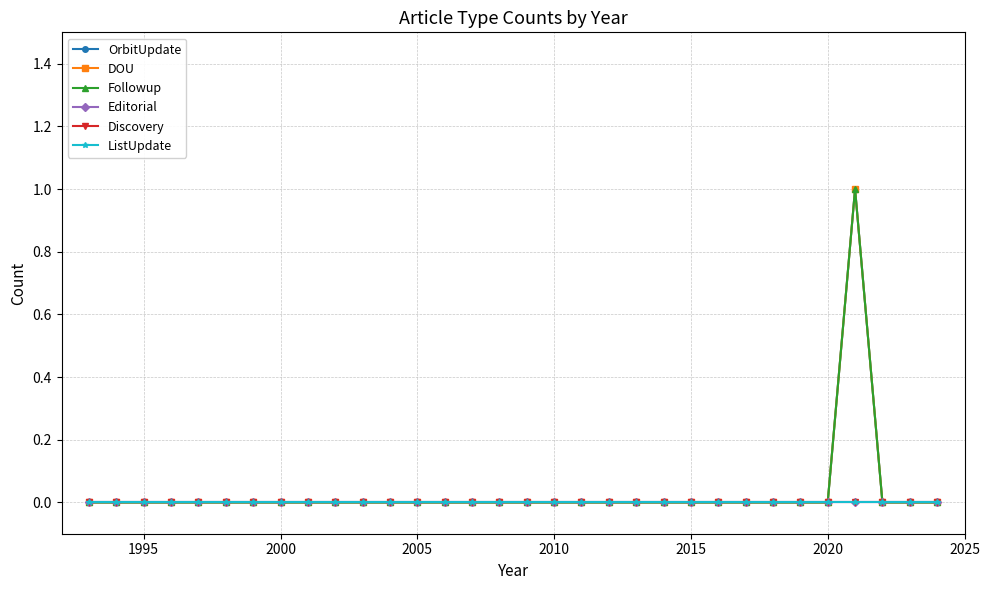

How many interior local peaks does the OrbitUpdate series have?

1